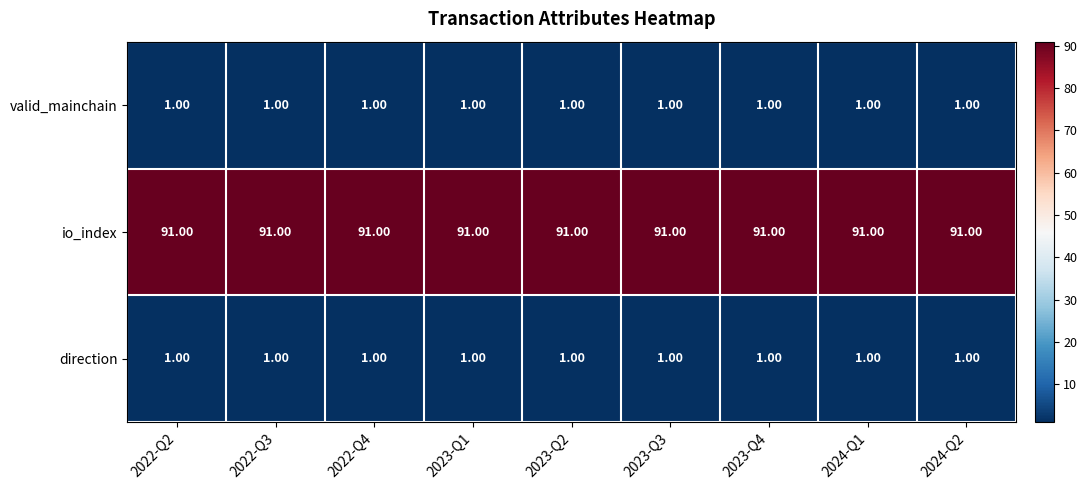

What is the total value across all series at 2022-Q4?

93